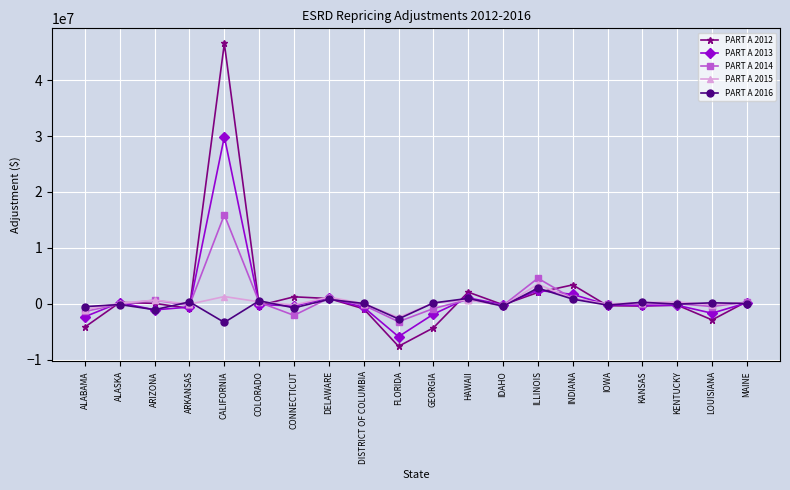

What is the difference between the highest and lowest values at KENTUCKY?

593677.2